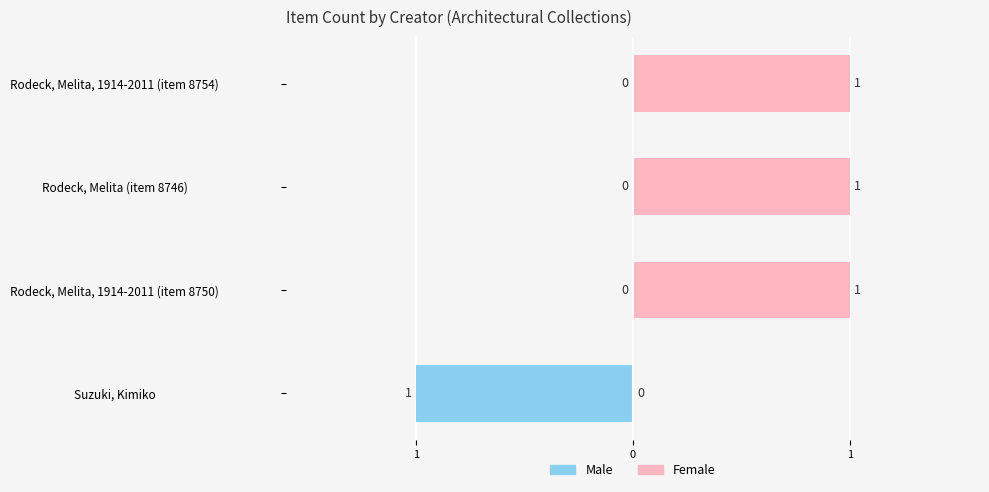

How many values in the Male series are below 0?

1